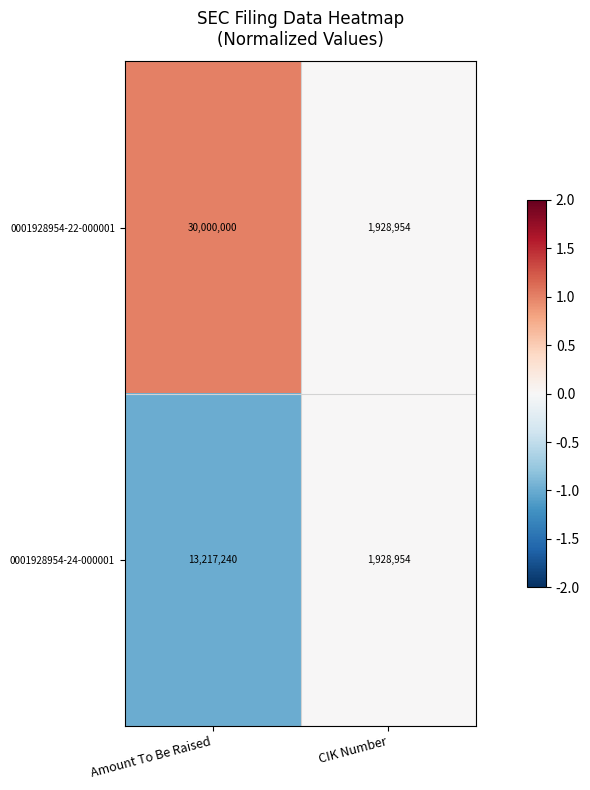

What value does the 0001928954-22-000001 series have at Amount To Be Raised?

30000000